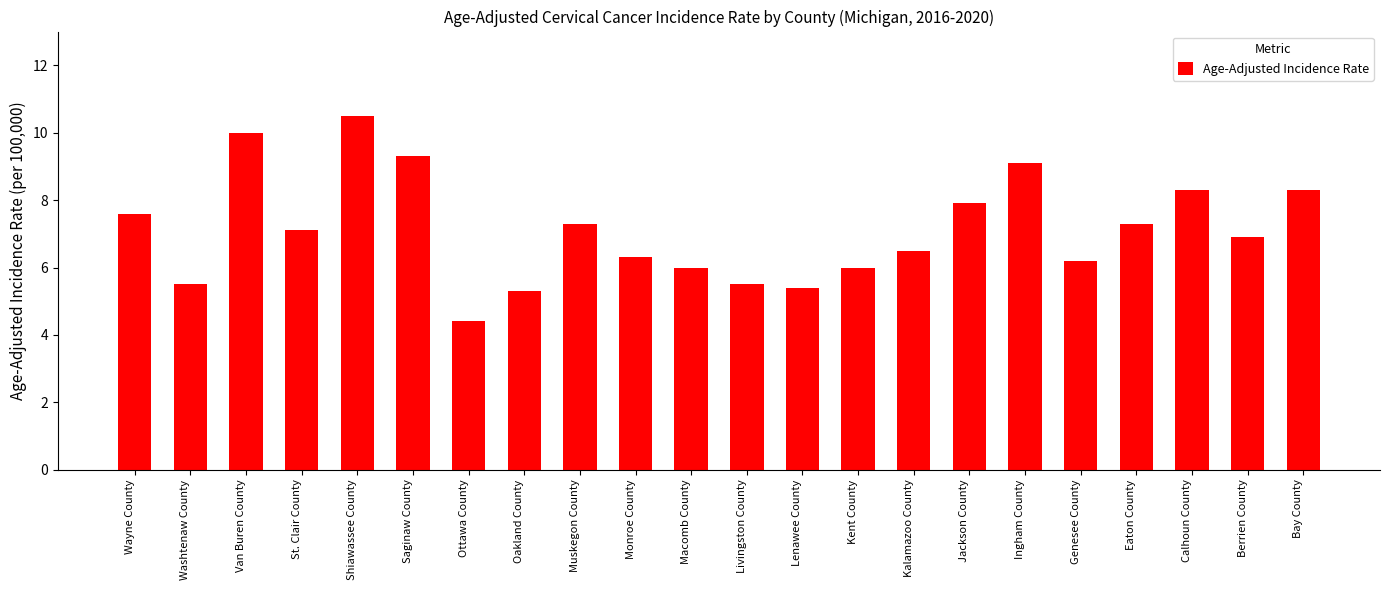

Reading left to right, list all the values displayed in this chart.

7.6	5.5	10.0	7.1	10.5	9.3	4.4	5.3	7.3	6.3	6.0	5.5	5.4	6.0	6.5	7.9	9.1	6.2	7.3	8.3	6.9	8.3